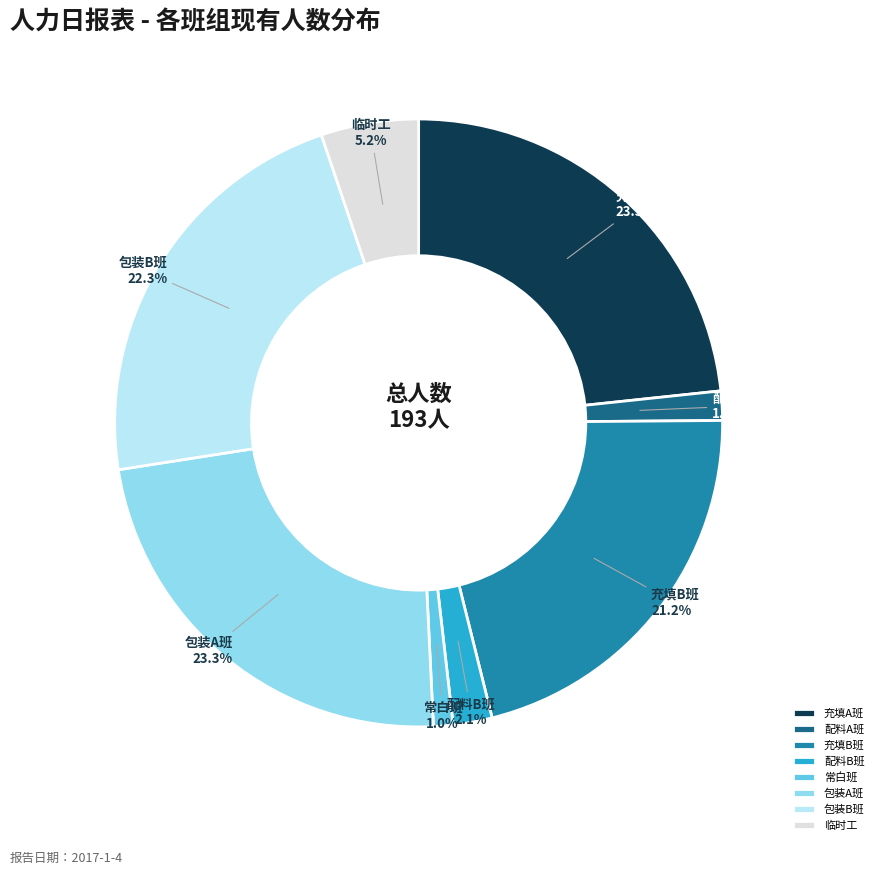

To the nearest percent, what percentage of the pie is 包装A班?

23%